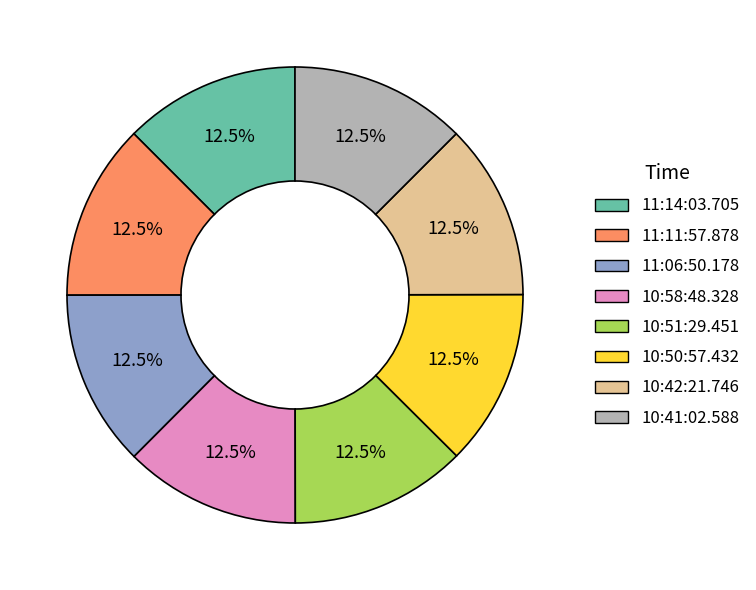

What is the ratio of the value at 11:14:03.705 to the value at 10:50:57.432?

1.0